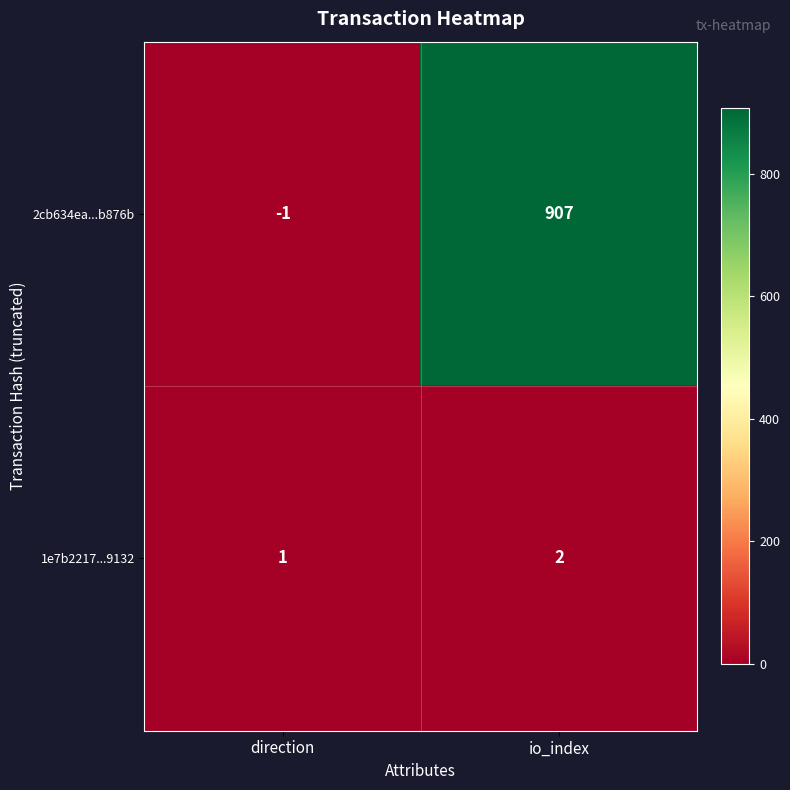

Which label corresponds to the largest value in the chart?

io_index